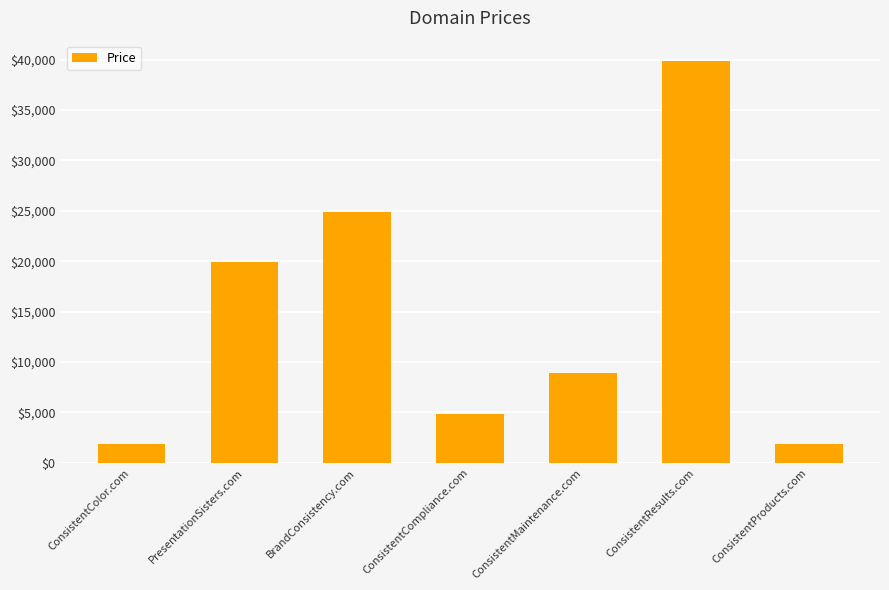

Which has a higher value, ConsistentProducts.com or ConsistentCompliance.com?

ConsistentCompliance.com